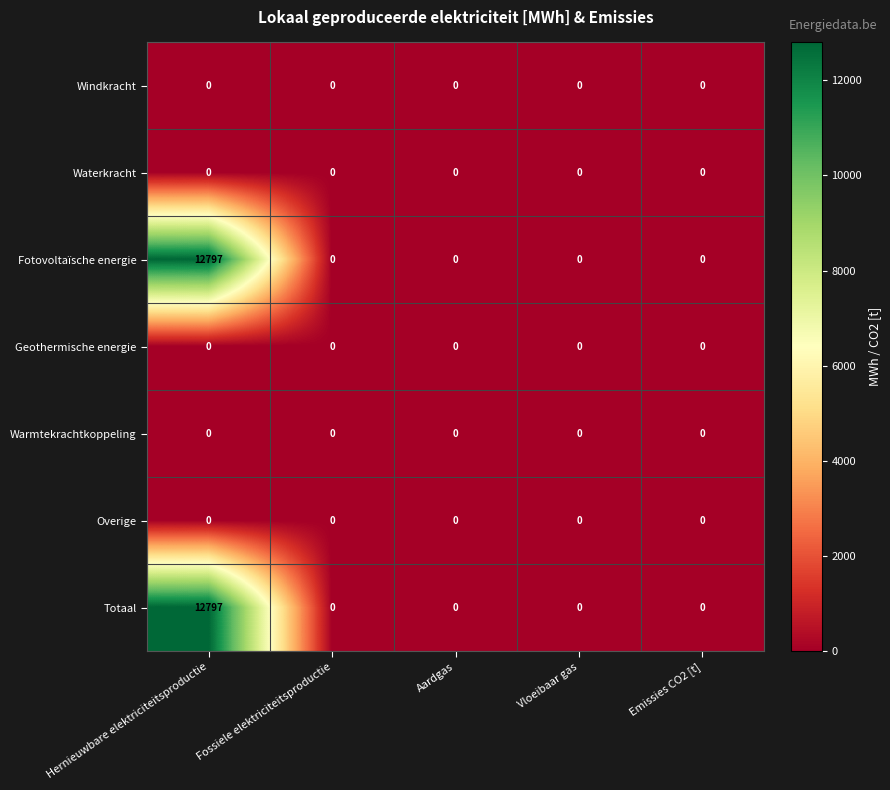

True or false: Totaal has a value of 0 at Emissies CO2 [t].

True